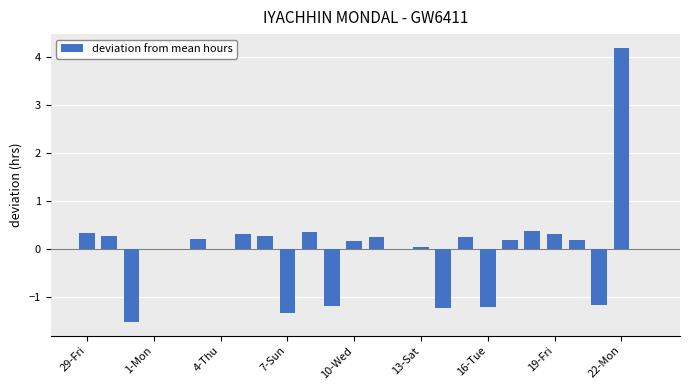

What is the maximum value shown in the chart?

4.2